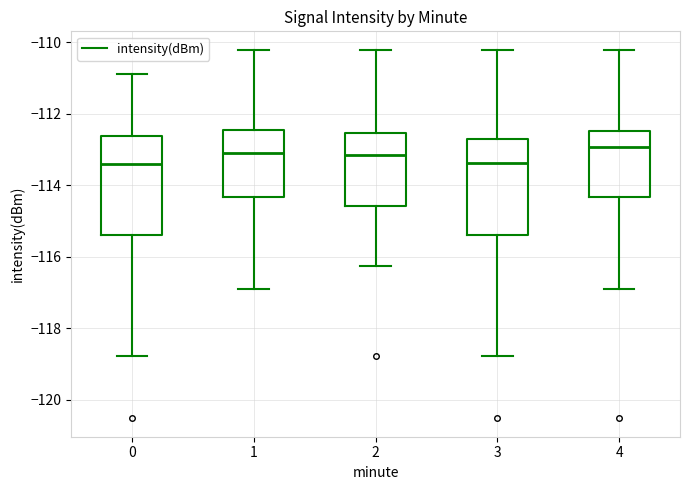

Reading left to right, transcribe this box plot: for each box, give where its median line is, the range the box spans, and where its two whiskers end, as read against the y-axis. The values are not printed on the chart, so give them approximately, as read against the axis.

0: median -113.4, box -115.4 to -112.6, whiskers -118.8 to -110.8
1: median -113.2, box -114.4 to -112.4, whiskers -116.8 to -110.2
2: median -113.2, box -114.6 to -112.6, whiskers -116.2 to -110.2
3: median -113.4, box -115.4 to -112.8, whiskers -118.8 to -110.2
4: median -113.0, box -114.4 to -112.4, whiskers -116.8 to -110.2